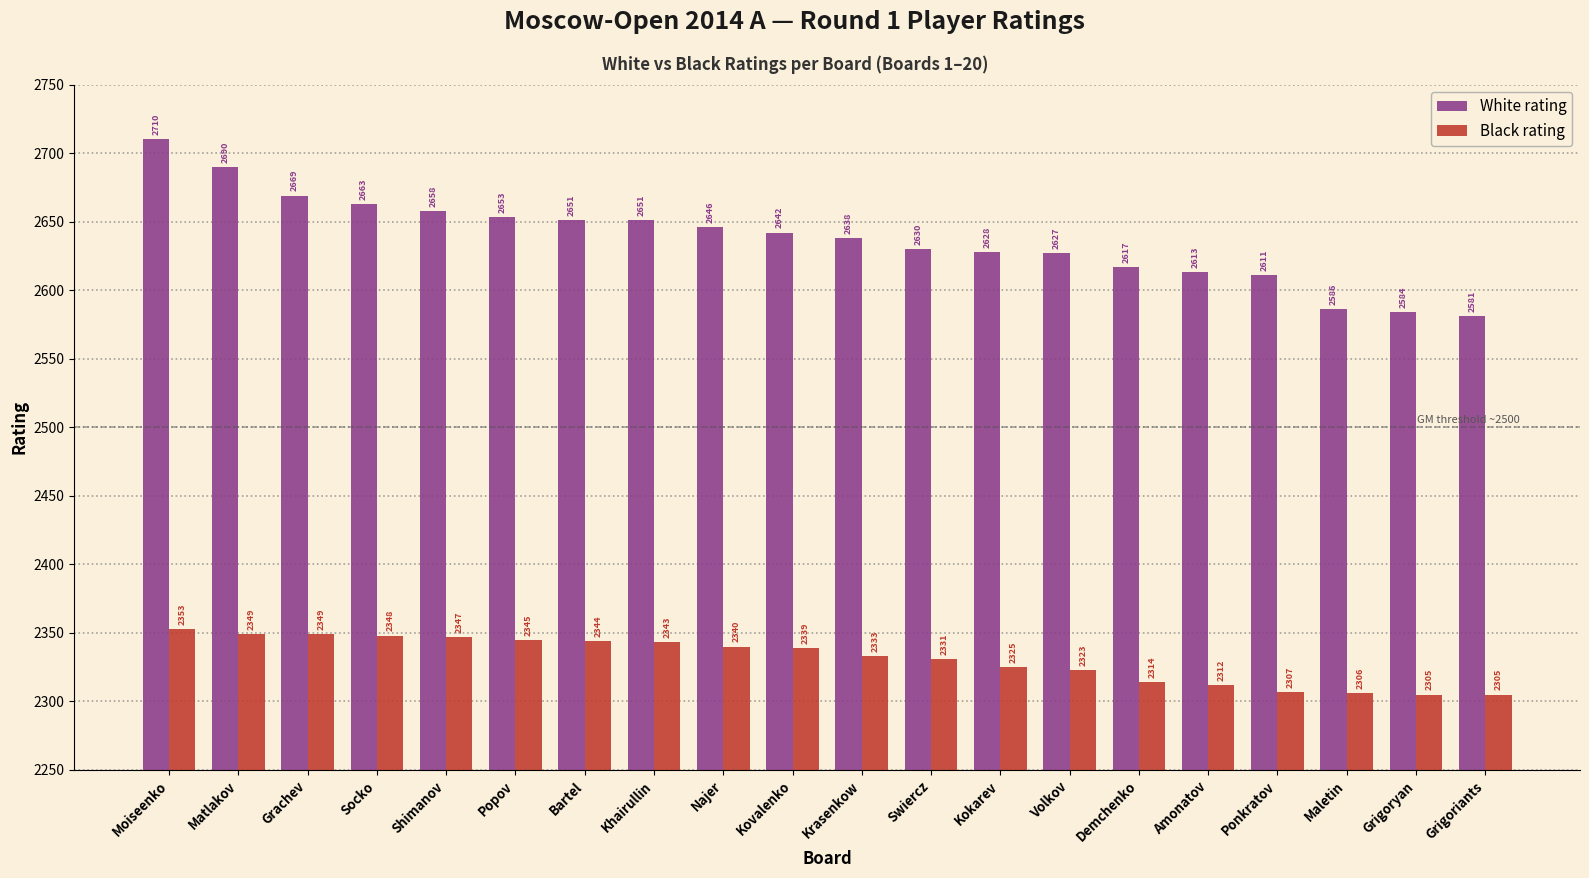

Where does the Black rating series first go above 2339?

Moiseenko